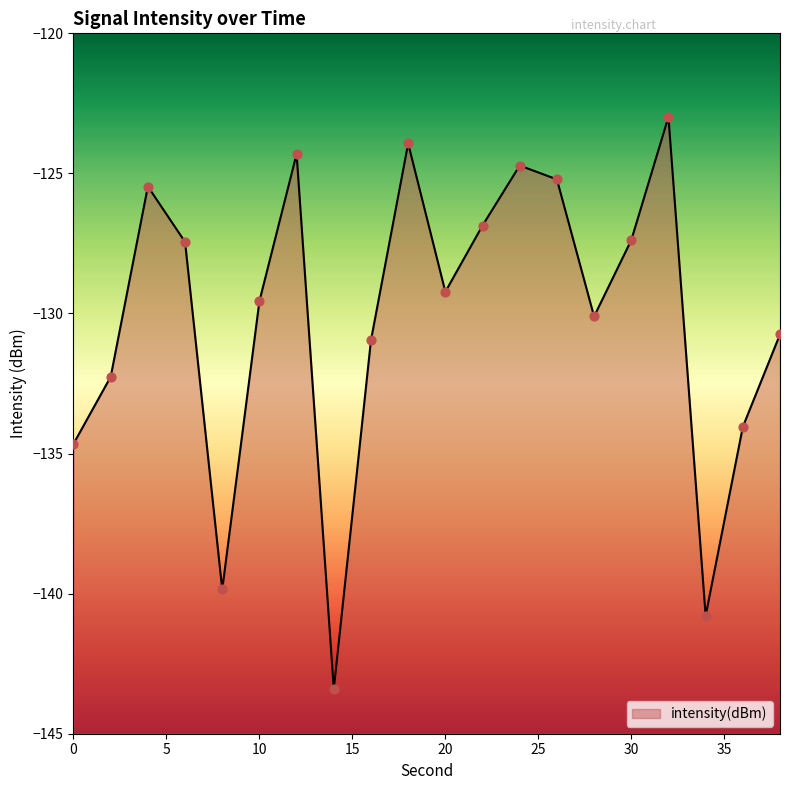

Between 12 and 0, which is larger?

12